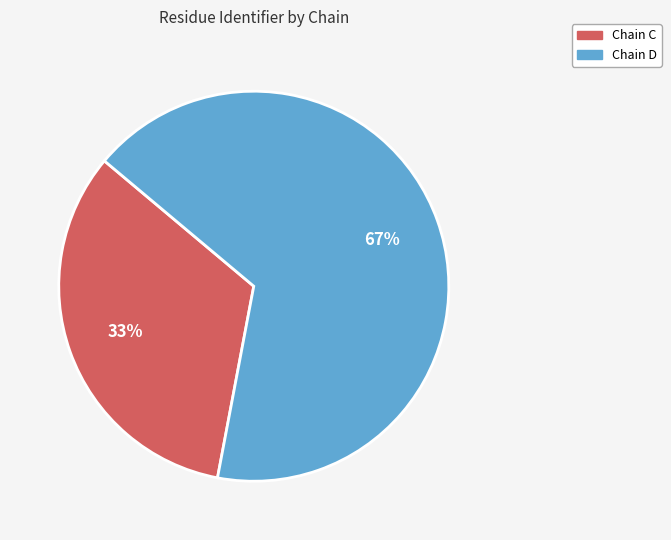

To the nearest percent, what portion does Chain D represent?

67%